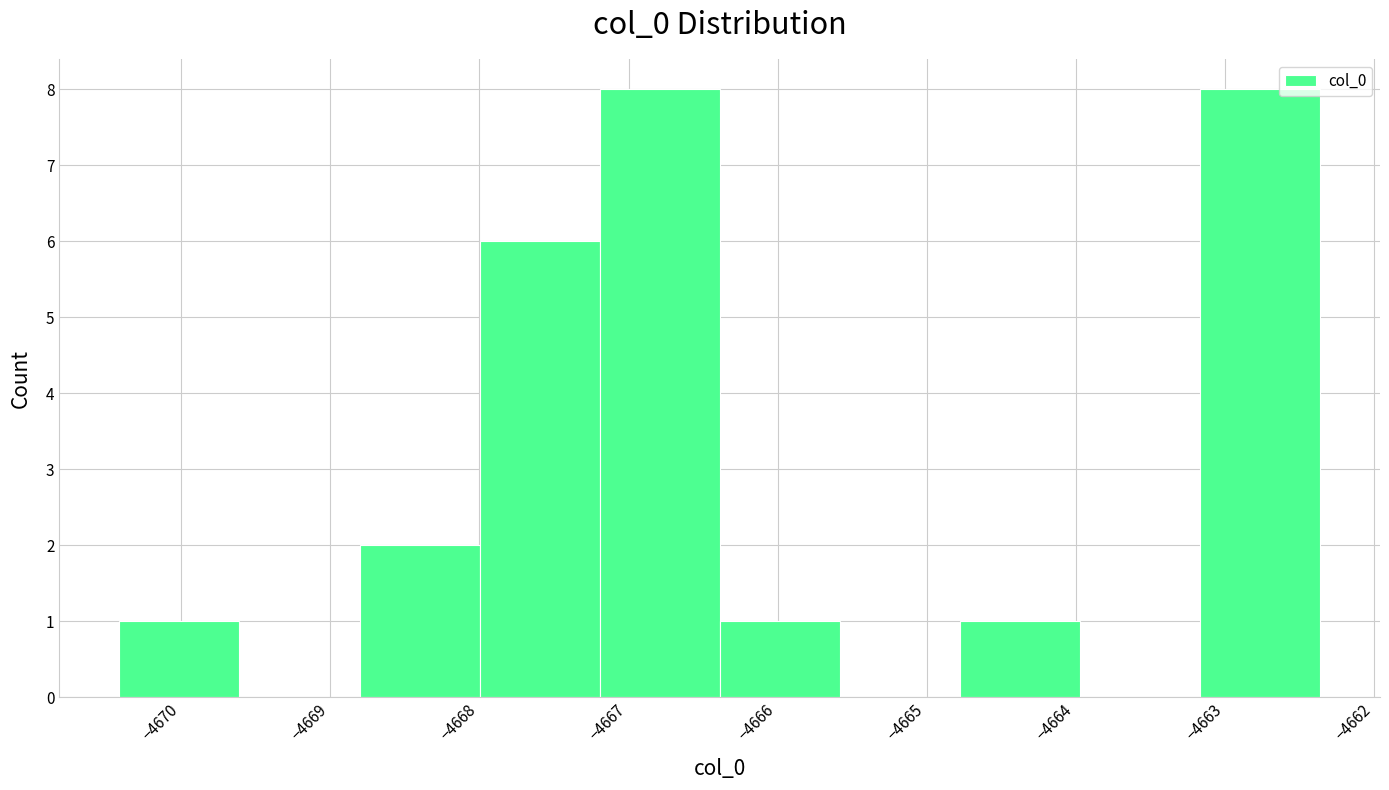

Reading left to right, list every bar in this chart as the range it spans on the x-axis followed by its height. Neither the bar edges nor the heights are printed on the chart, so give them approximately, as read against the axes.

-4670.4 to -4669.6: 1
-4669.6 to -4668.8: 0
-4668.8 to -4668.0: 2
-4668.0 to -4667.2: 6
-4667.2 to -4666.4: 8
-4666.4 to -4665.6: 1
-4665.6 to -4664.8: 0
-4664.8 to -4664.0: 1
-4664.0 to -4663.2: 0
-4663.2 to -4662.4: 8